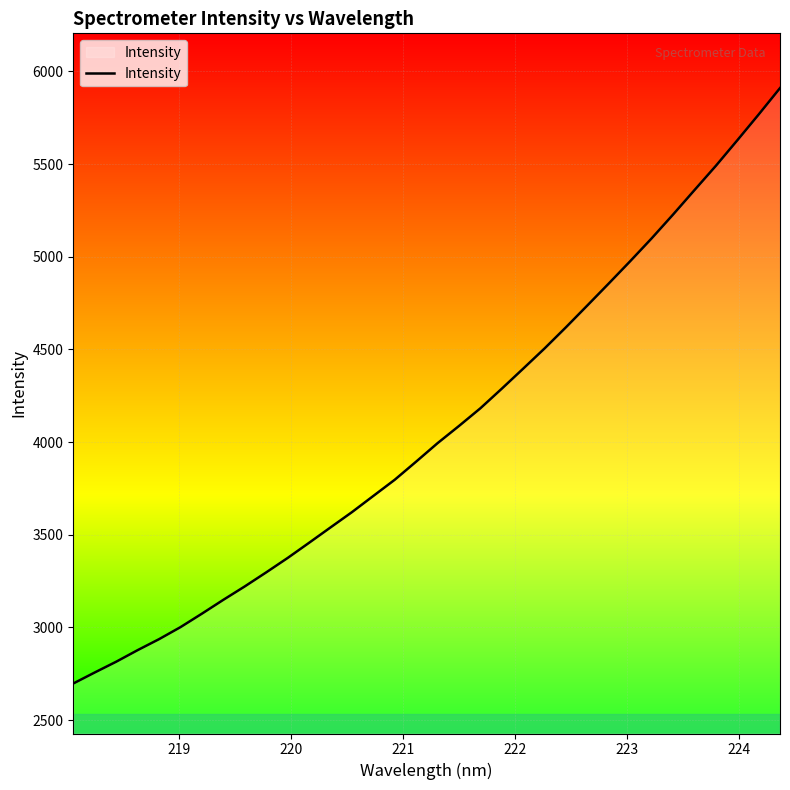

What is the smallest value displayed?

2697.5